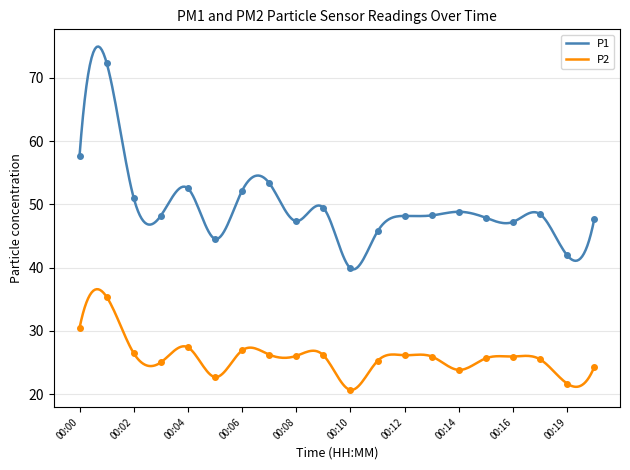

Count the number of data series in this chart.

2